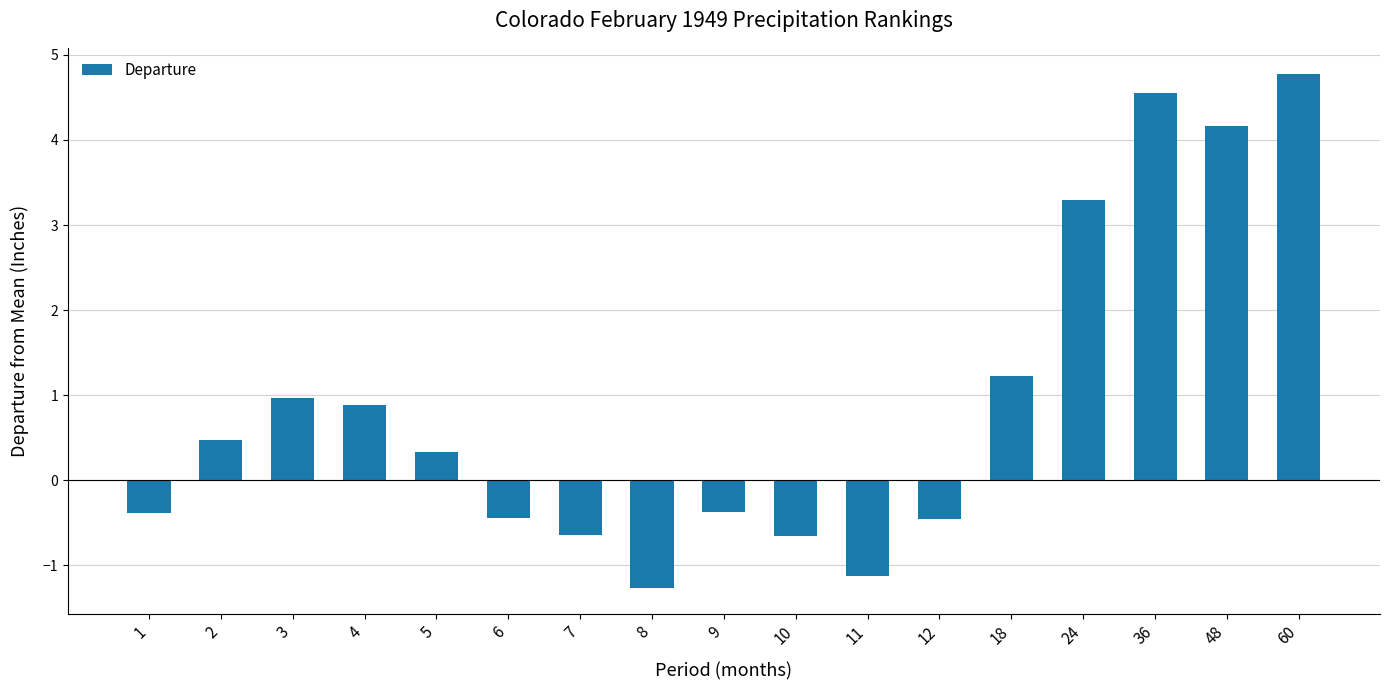

Does the chart contain any negative values?

Yes